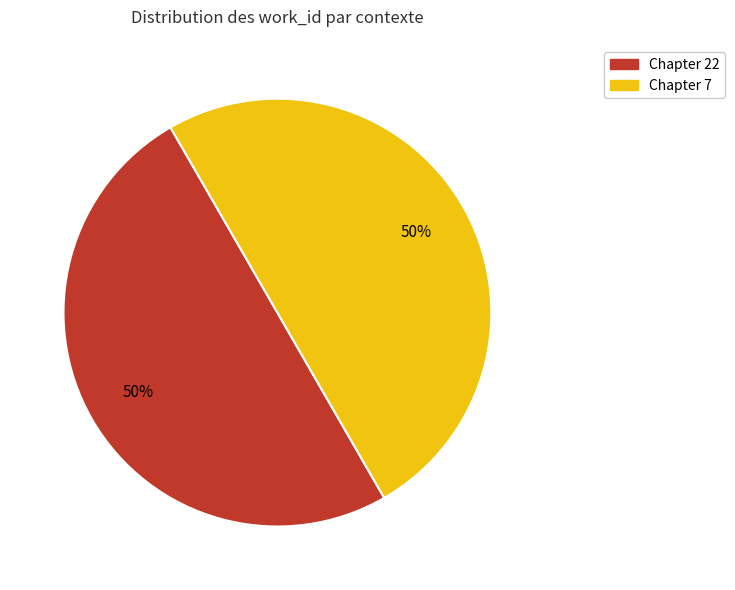

To the nearest percent, what is the average slice percentage?

50%